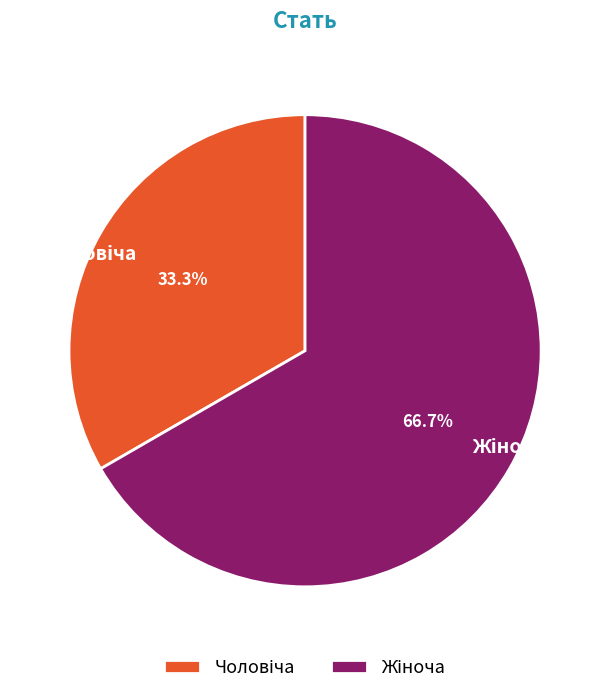

To the nearest percent, what is the difference between the largest and smallest slice percentages?

33%